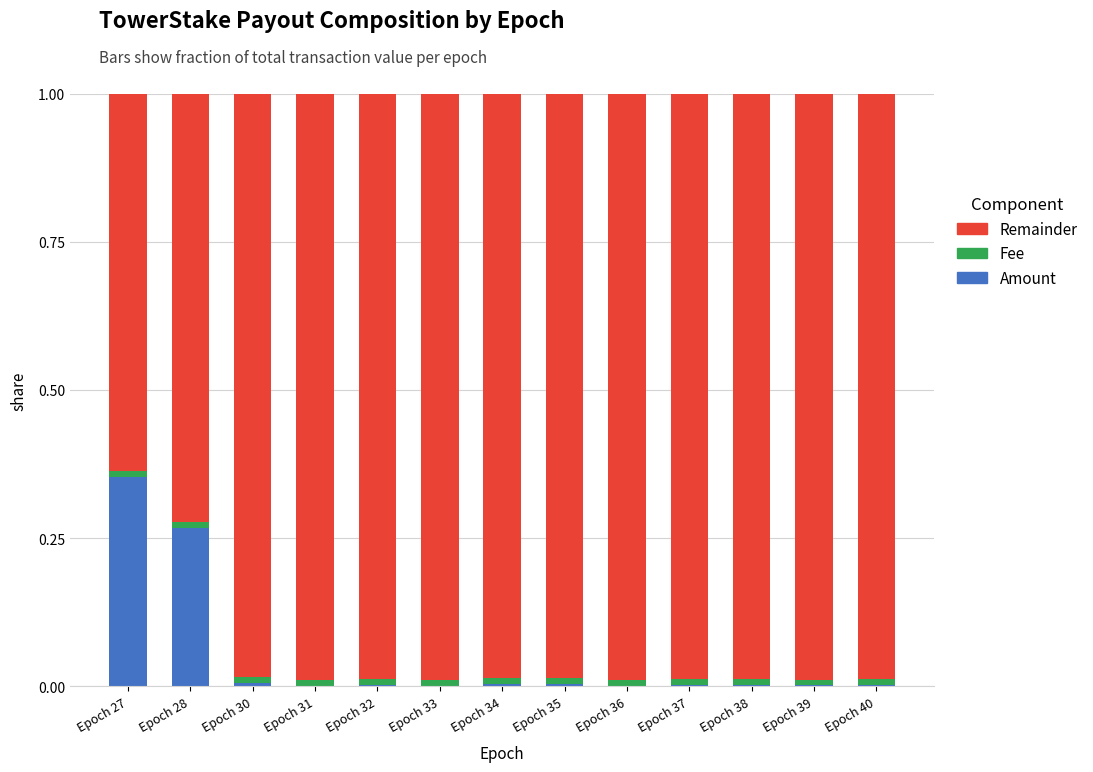

The value of Amount at Epoch 32 is 0.0. True or false?

True